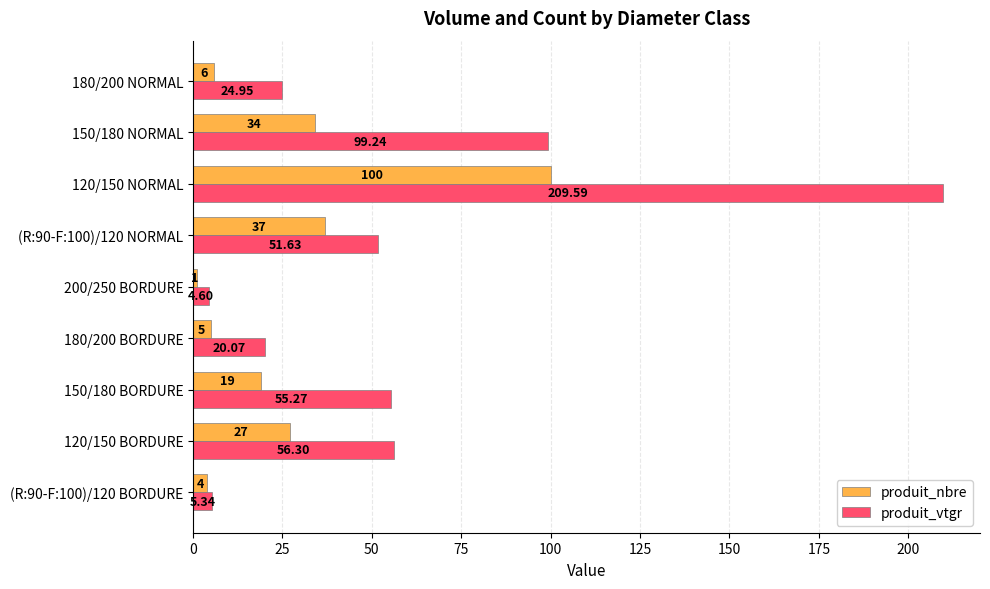

What is the sum of all produit_vtgr values?

527.0